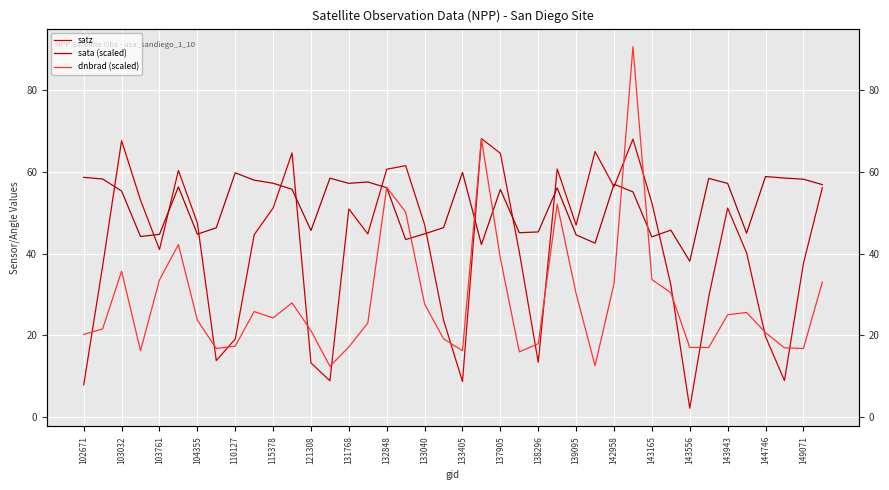

True or false: sata (scaled) has a value of 55.8 at 137905.

True